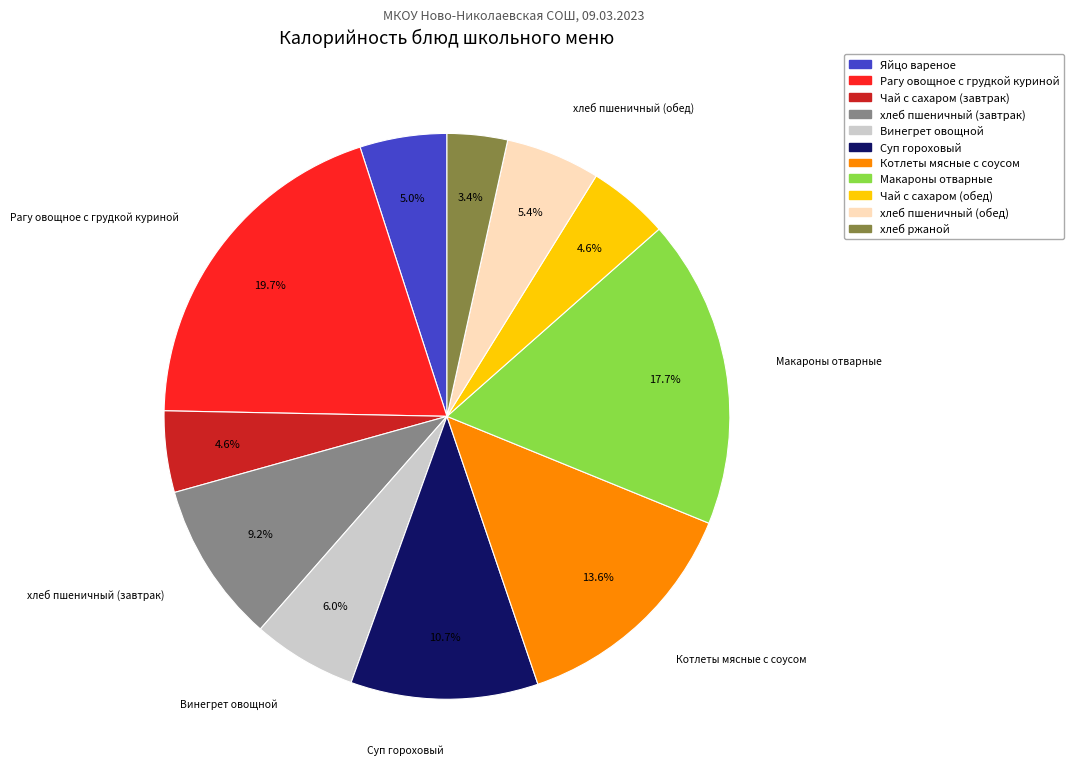

What portion of the pie excludes хлеб пшеничный (завтрак)?

90.8%